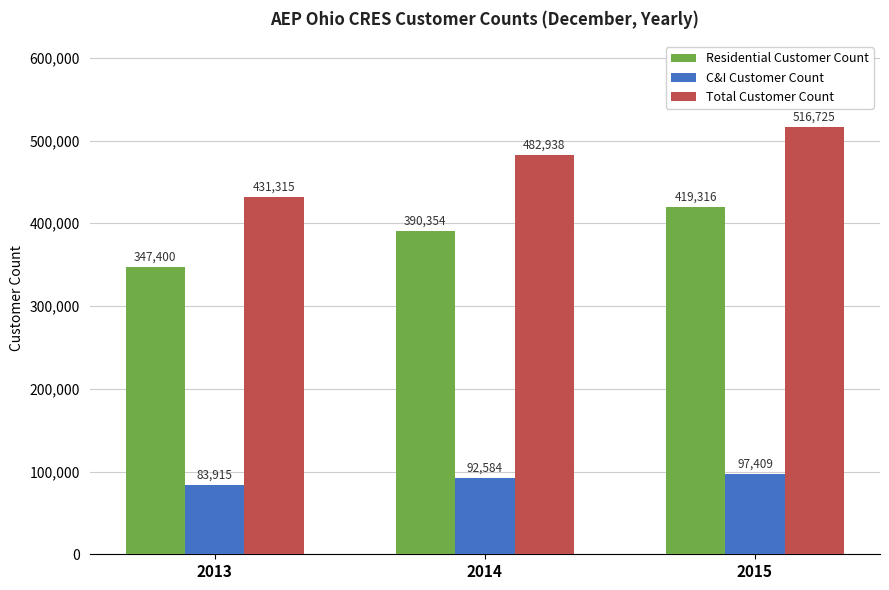

Does the chart contain any negative values?

No